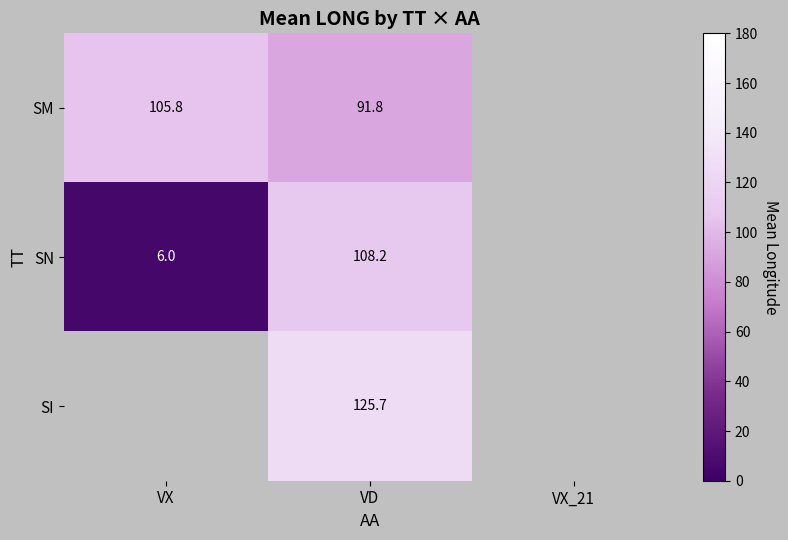

Is it true that SM equals 159.6 at VD?

False